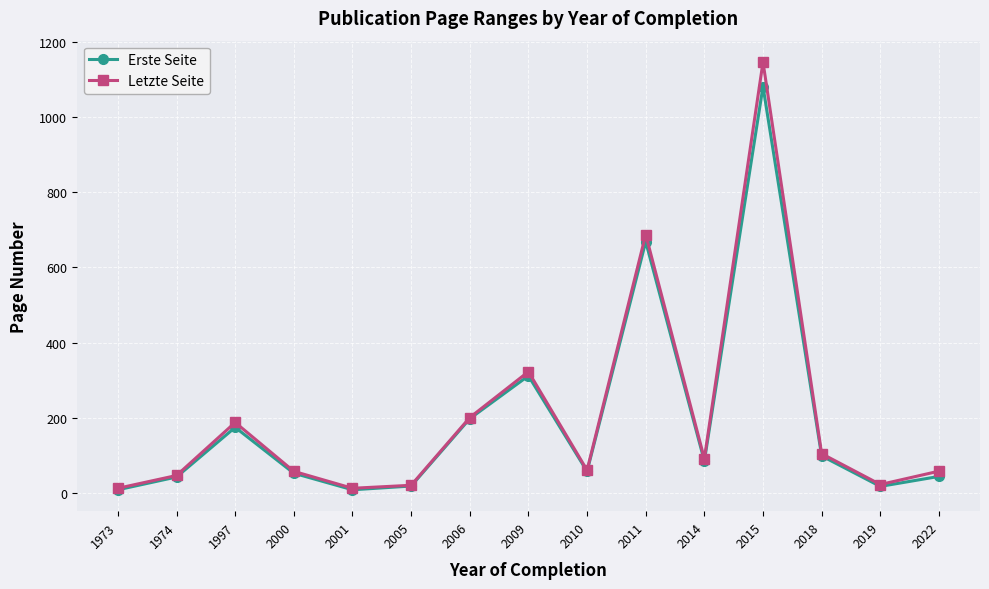

What is the difference between the maximum and minimum values in the Erste Seite series?

1072.0